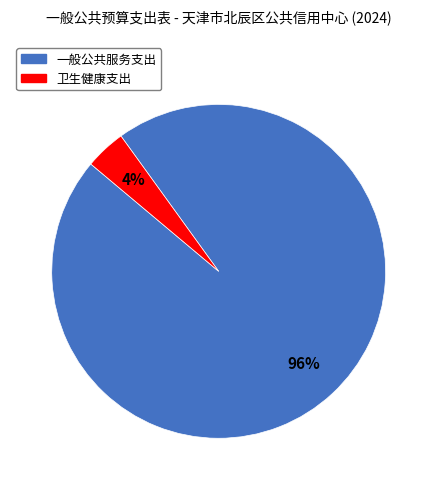

To the nearest percent, what is the difference between the 一般公共服务支出 and 卫生健康支出 slice percentages?

92%